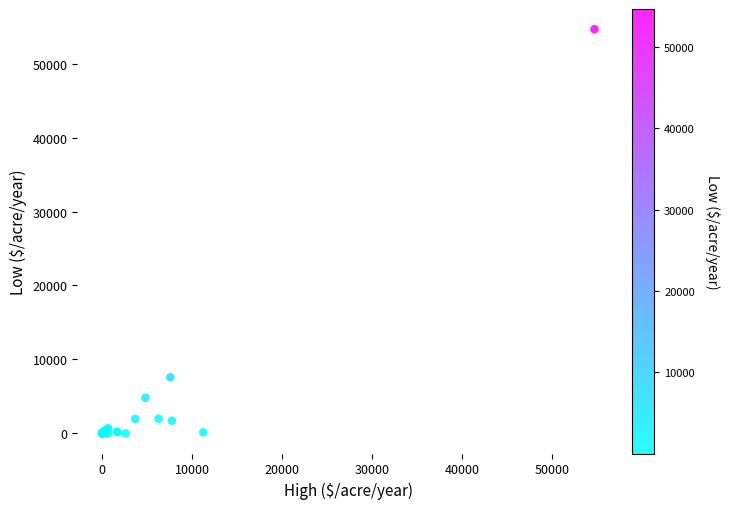

What Y value in the scatter plot is closest to 27329?

7578.0